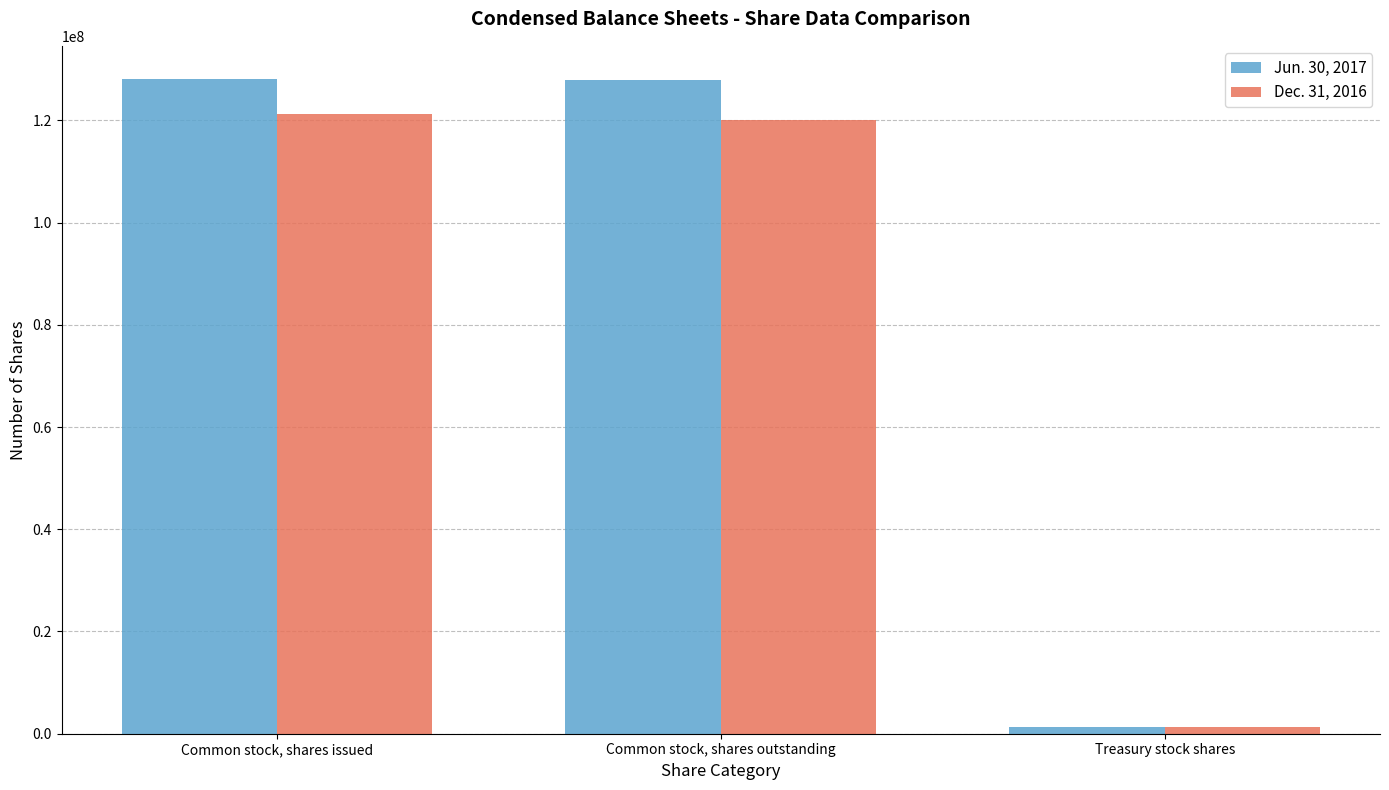

At which label is Jun. 30, 2017 closest to 64707929?

Common stock, shares outstanding